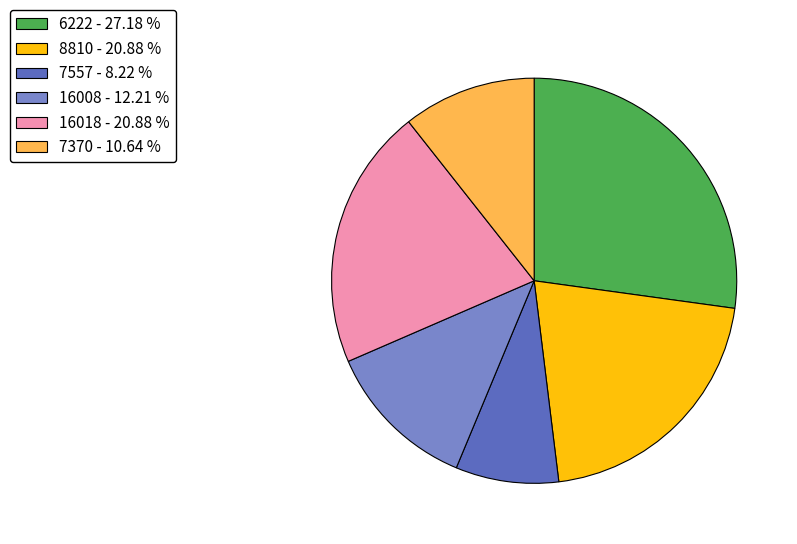

Is 8810 the majority of the pie?

No